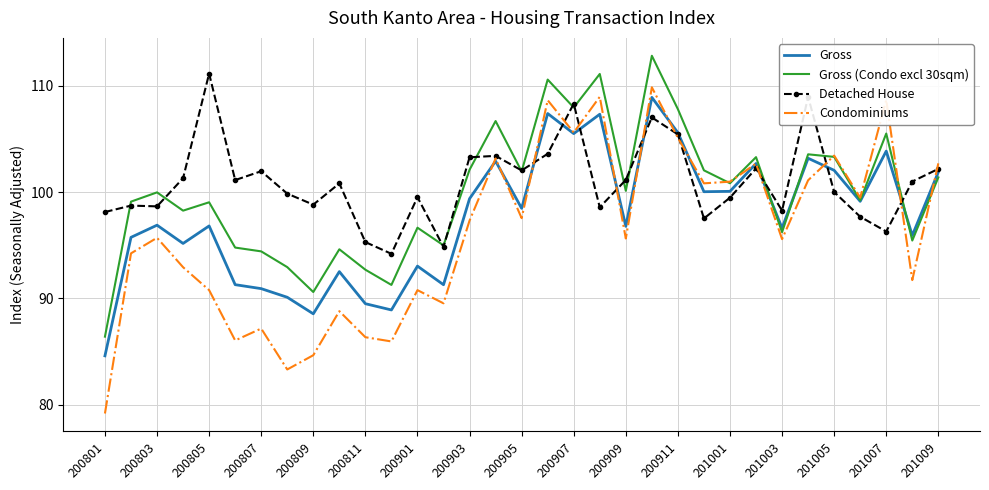

Rank the series by their average value, from lowest to highest.

Condominiums, Gross, Gross (Condo excl 30sqm), Detached House